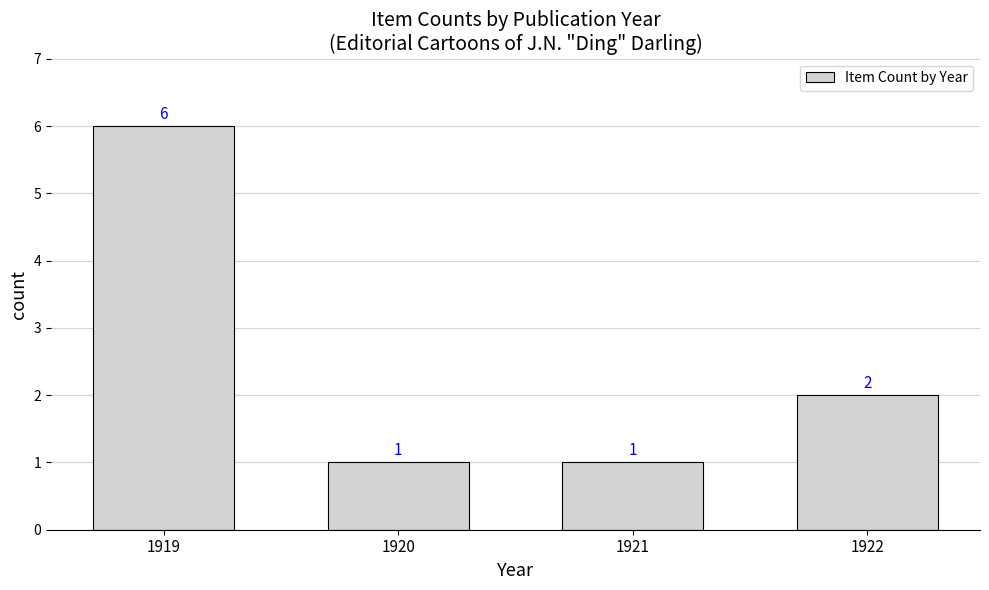

True or false: the data shows 2 at 1922.

True